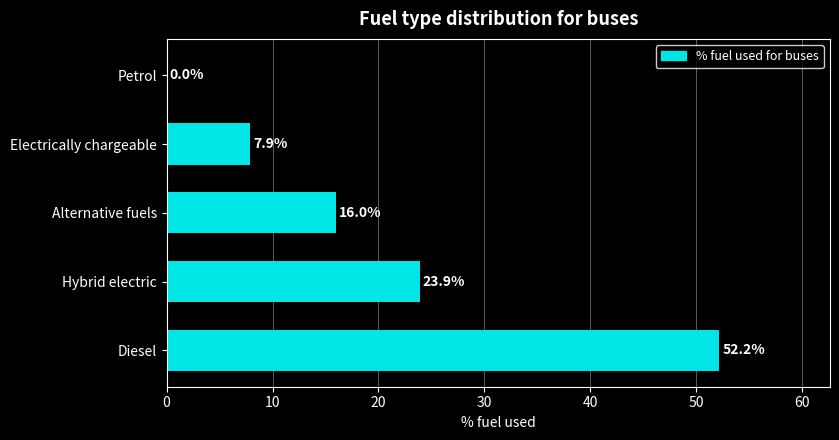

Read the value at Diesel.

52.2